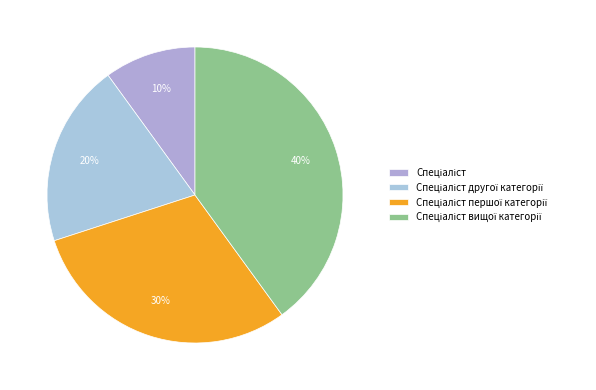

To the nearest percent, what is the difference between the Спеціаліст вищої категорії and Спеціаліст першої категорії slice percentages?

10%